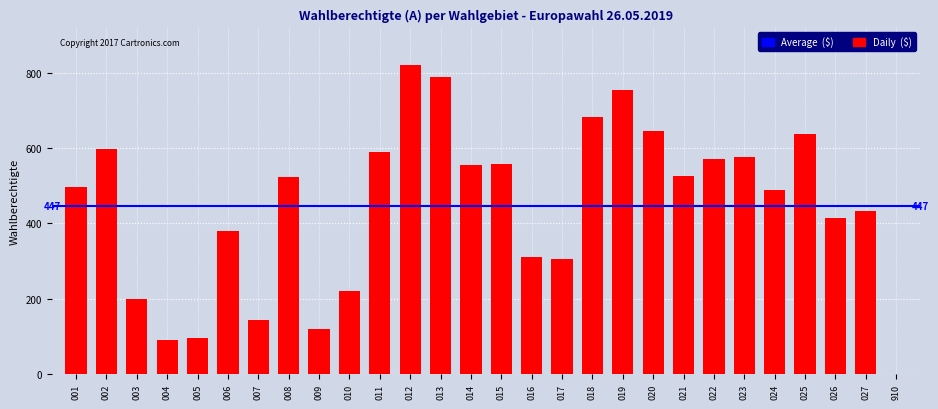

Approximately how many times larger is the value at 019 compared to 020?

1.2